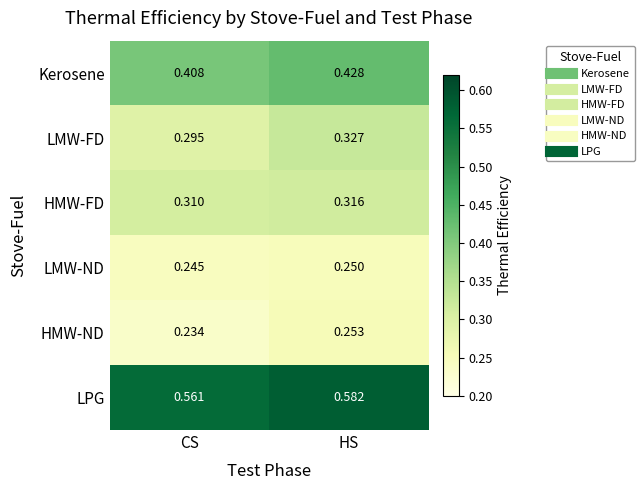

At how many categories does at least one series exceed 0?

2